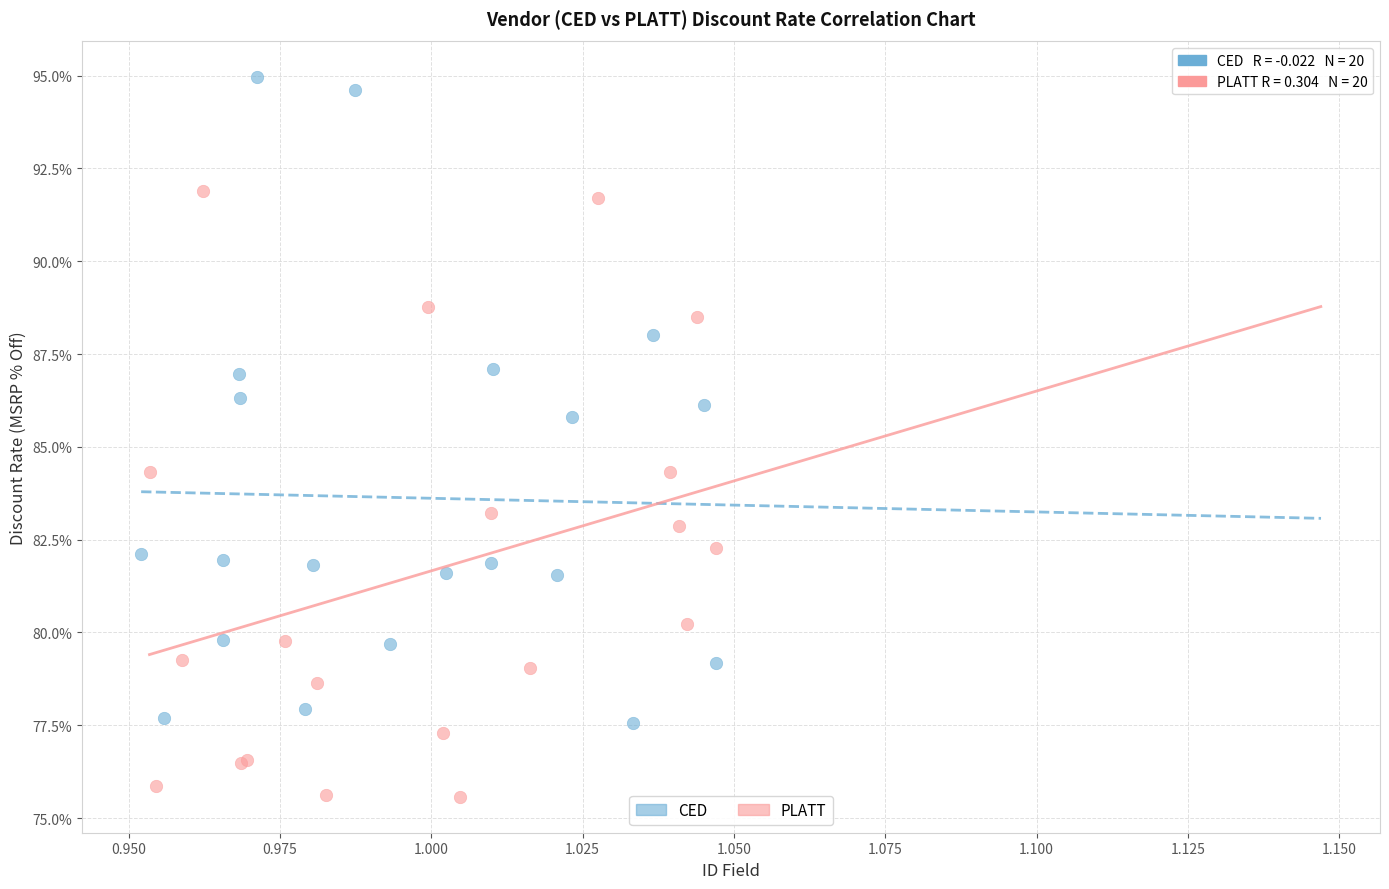

Which series has the largest Y range (max minus min)?

CED